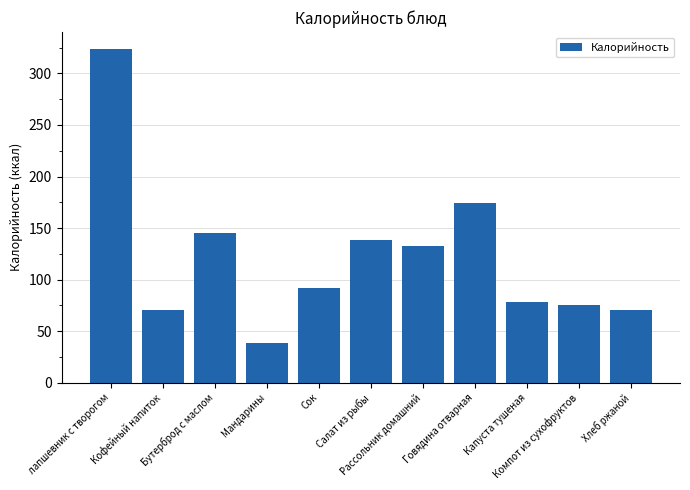

What is the ratio of the value at лапшевник с творогом to the value at Салат из рыбы?

2.3